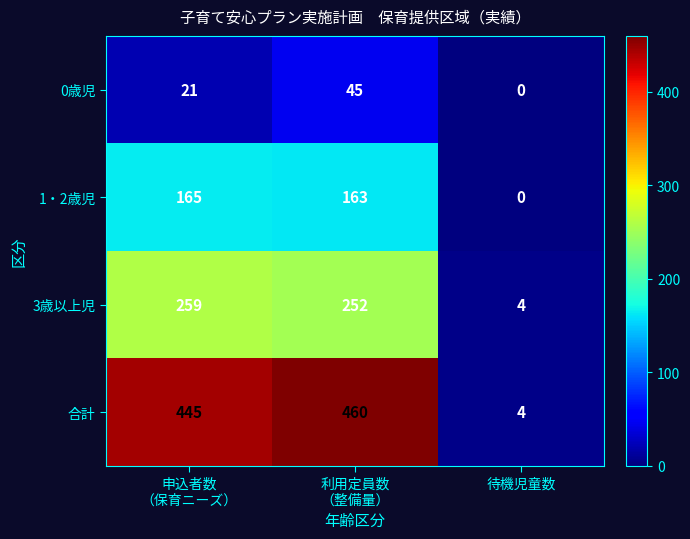

Which series has the largest range (max minus min)?

合計